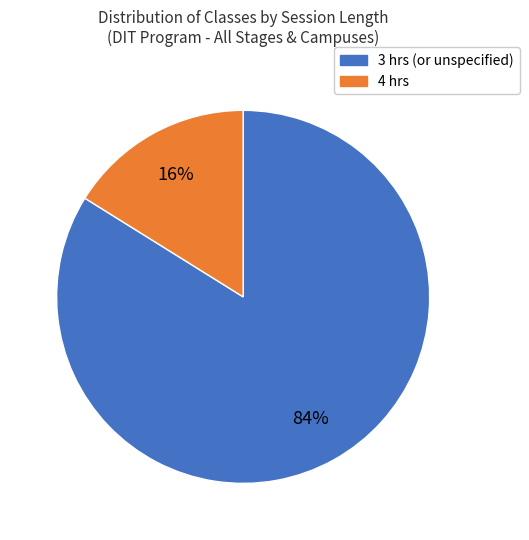

To the nearest percent, what is the average slice percentage?

50%